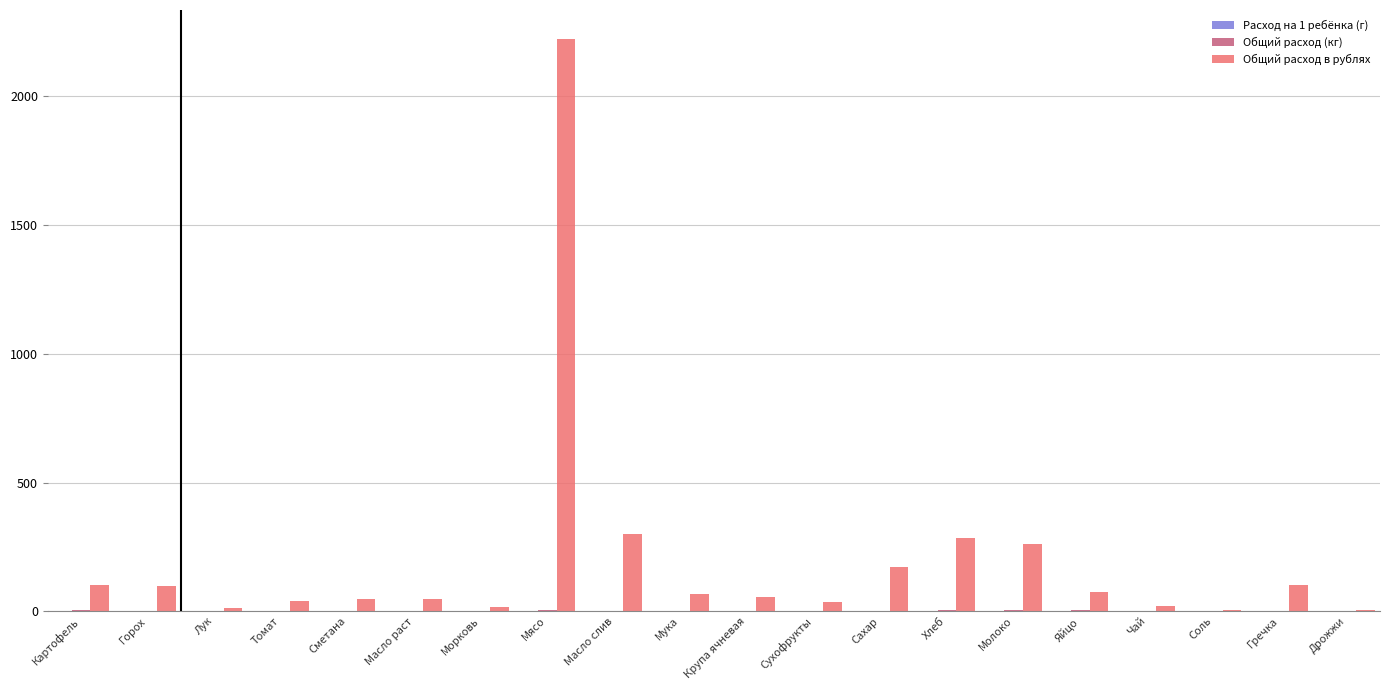

What is the spread (max minus min) of values at Дрожжи?

5.6